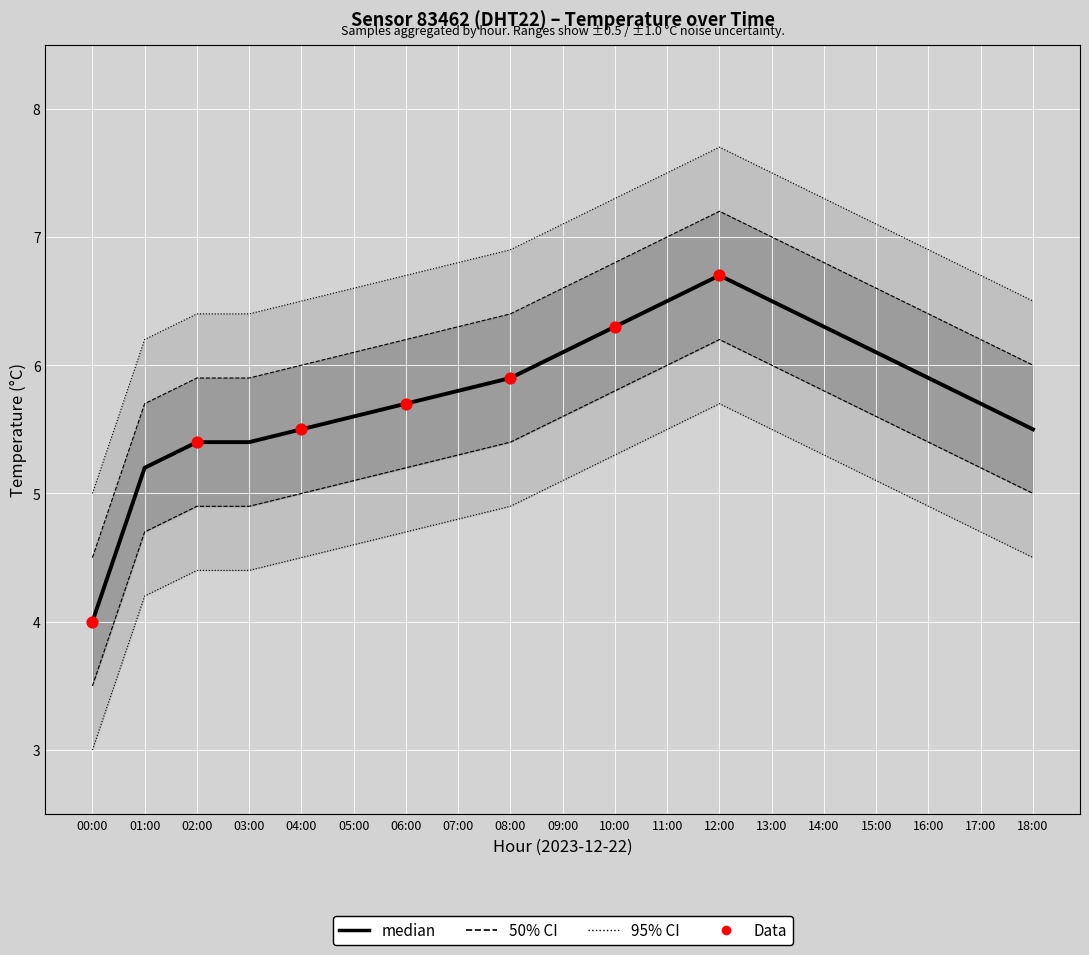

Is the value of temperature at 06:00 greater than the value of temp_50_lo at 02:00?

No